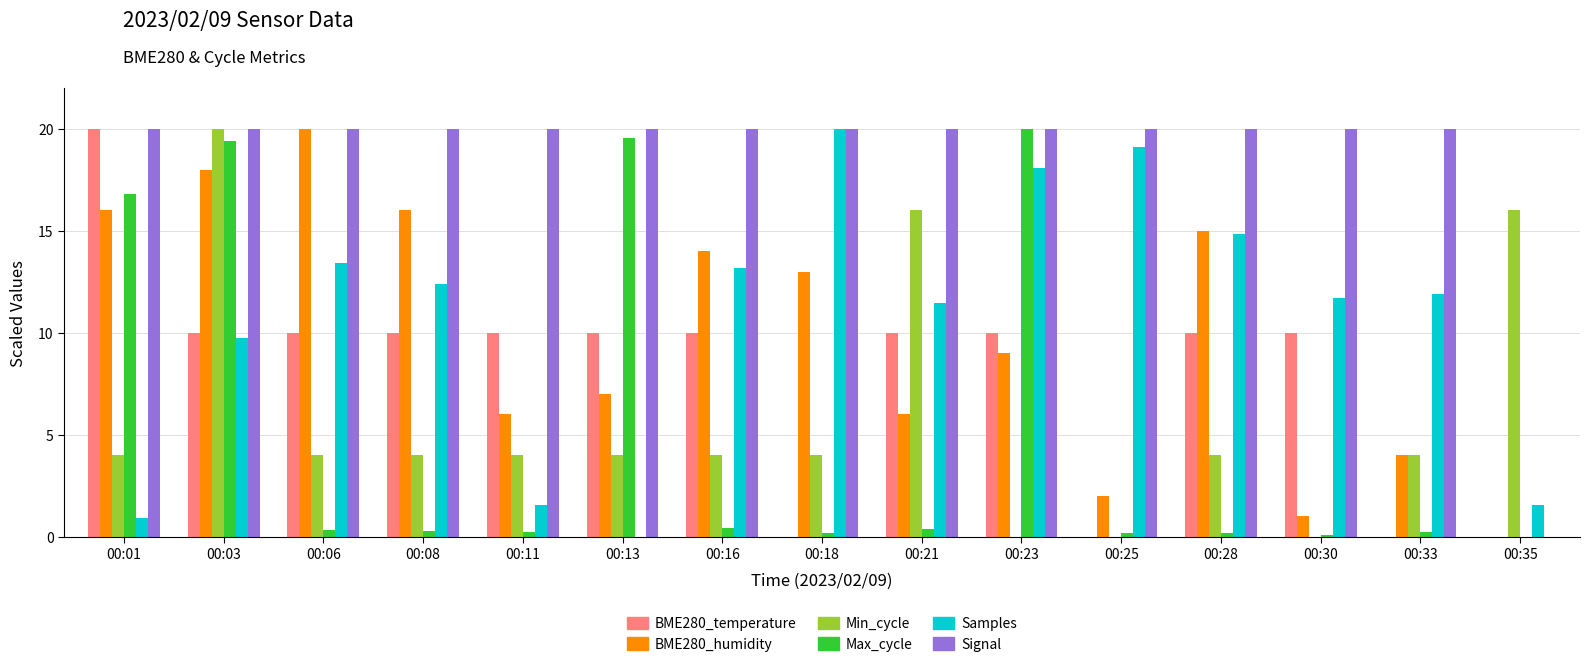

Which series has the largest total across all categories?

Signal